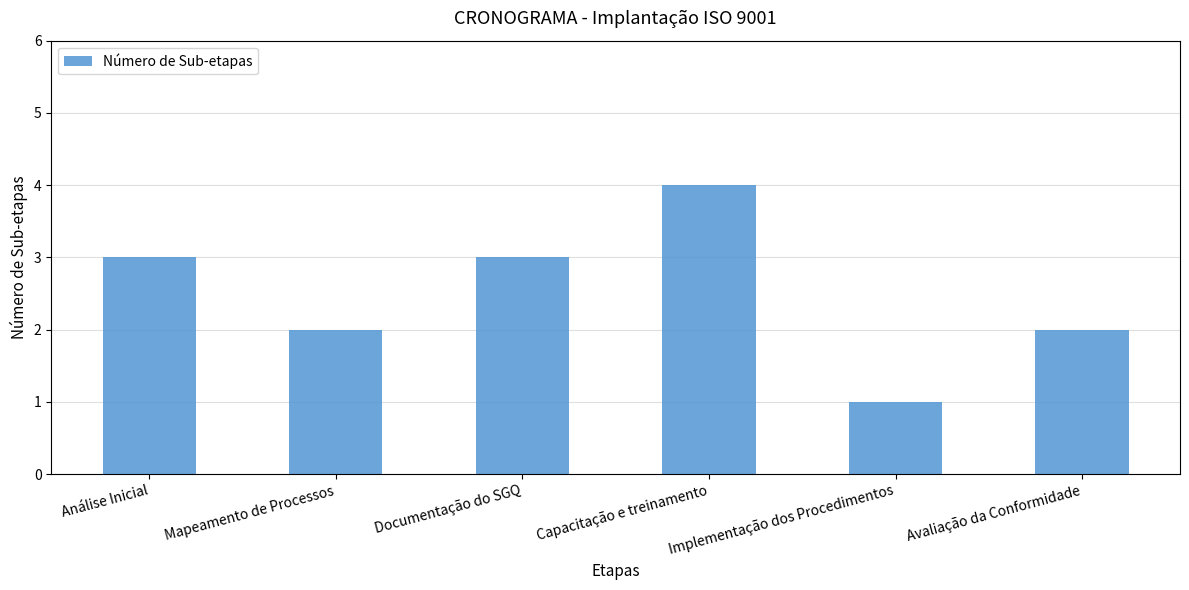

How many data points does each series have?

6